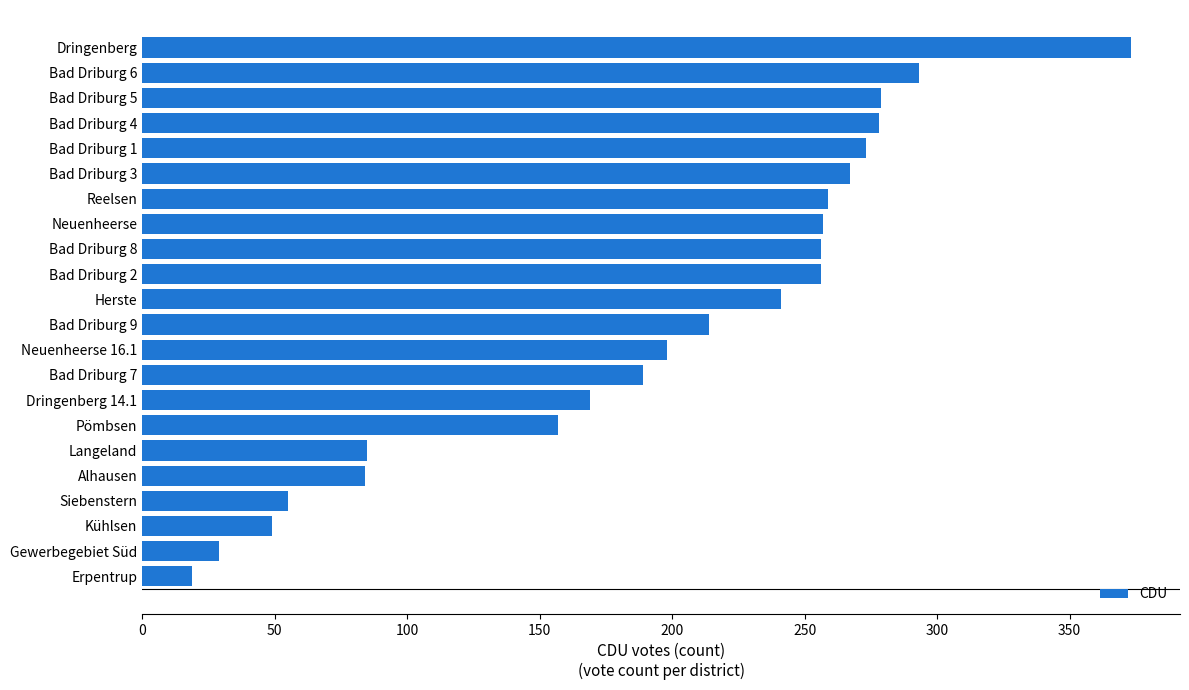

What is the average value?

195